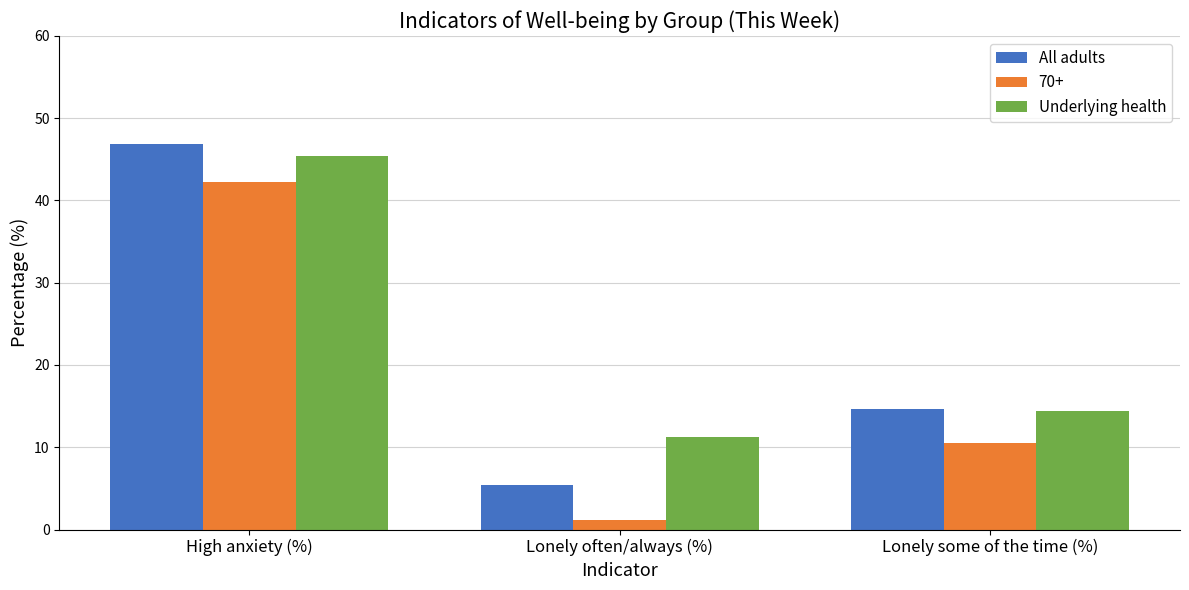

What is the smallest value displayed?

1.1